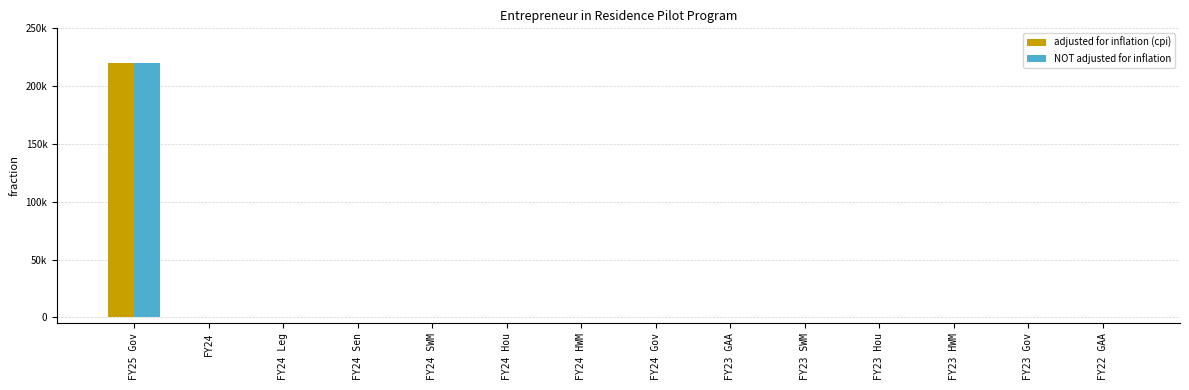

Is the value of adjusted for inflation (cpi) at FY25 Gov greater than the value of NOT adjusted for inflation at FY24 Leg?

Yes